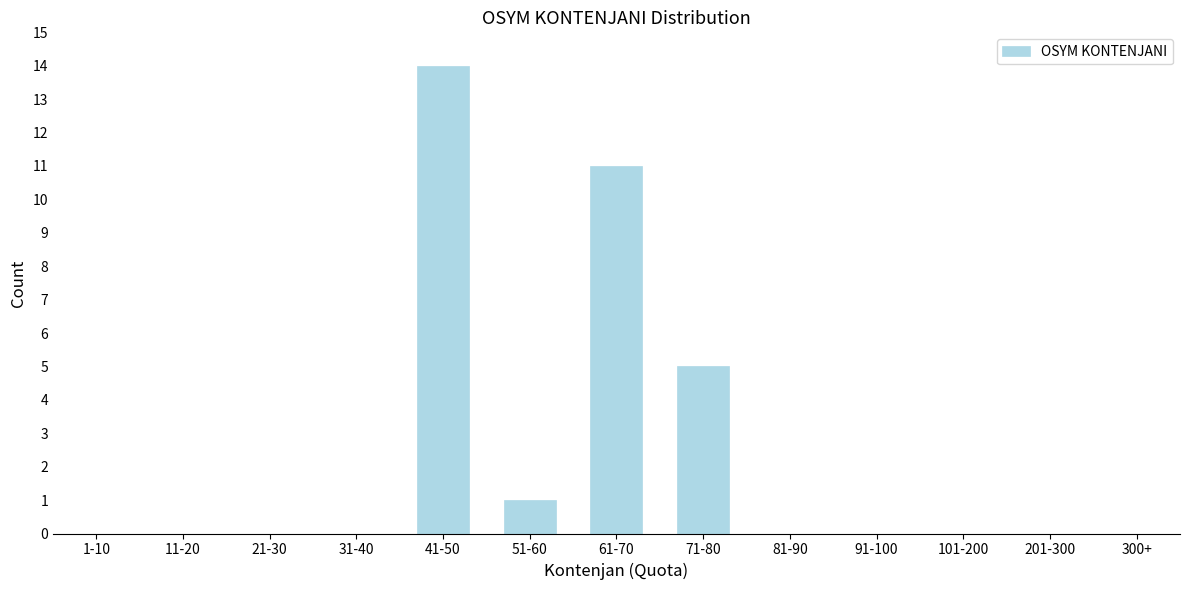

Reading left to right, extract all data points from this chart.

1-10=0	11-20=0	21-30=0	31-40=0	41-50=14	51-60=1	61-70=11	71-80=5	81-90=0	91-100=0	101-200=0	201-300=0	300+=0